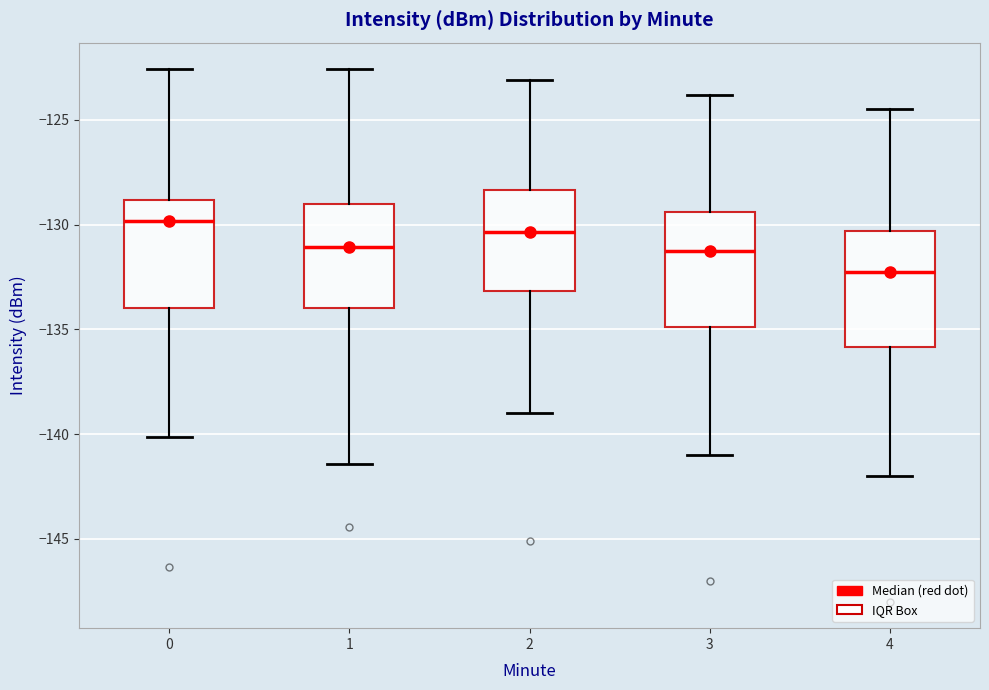

Reading left to right, read every box against the y-axis: the position of its median line, the range the box covers, and the ends of its whiskers. The values are not printed on the chart, so give them approximately, as read against the axis.

0: median -130.0, box -134.0 to -129.0, whiskers -140.0 to -122.5
1: median -131.0, box -134.0 to -129.0, whiskers -141.5 to -122.5
2: median -130.5, box -133.0 to -128.5, whiskers -139.0 to -123.0
3: median -131.0, box -135.0 to -129.5, whiskers -141.0 to -124.0
4: median -132.0, box -136.0 to -130.5, whiskers -142.0 to -124.5